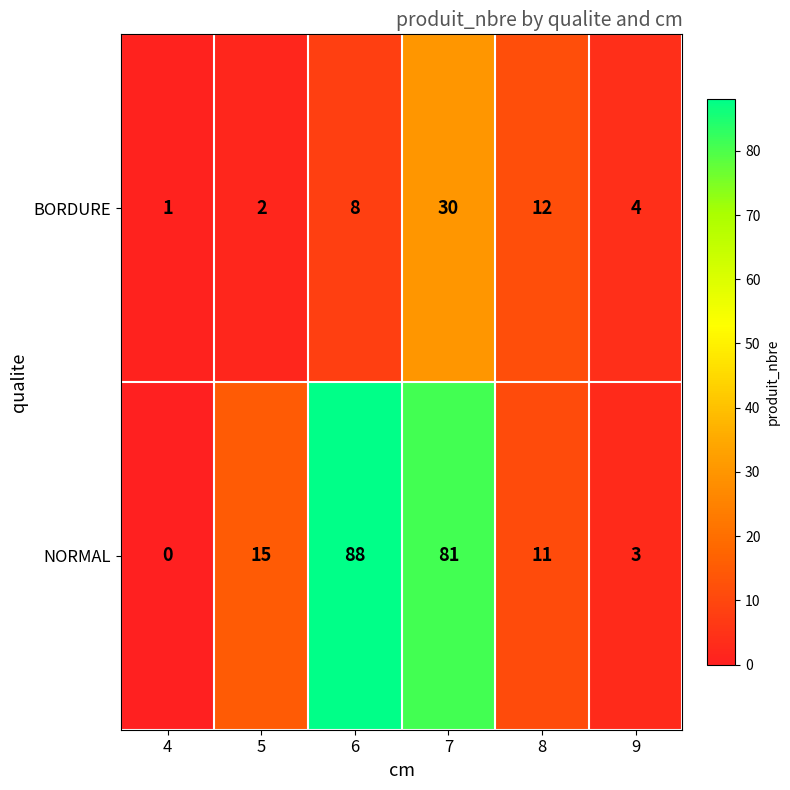

Reading left to right, what are all the values shown in this chart?

BORDURE: 4=1	5=2	6=8	7=30	8=12	9=4
NORMAL: 4=0	5=15	6=88	7=81	8=11	9=3